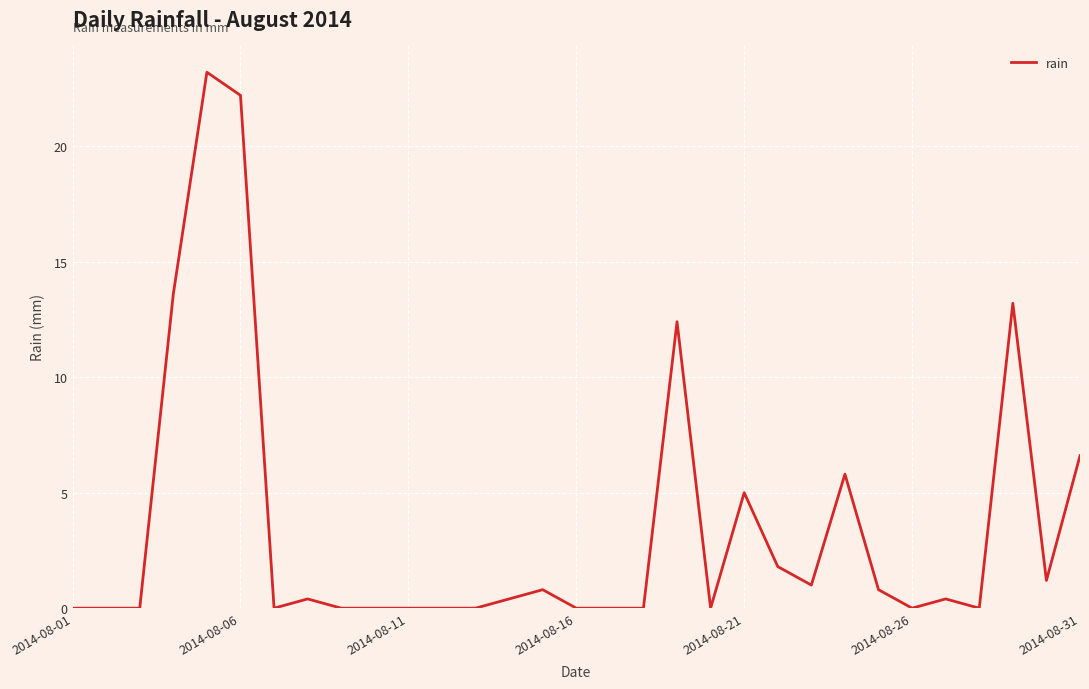

What is the greatest value displayed?

23.2